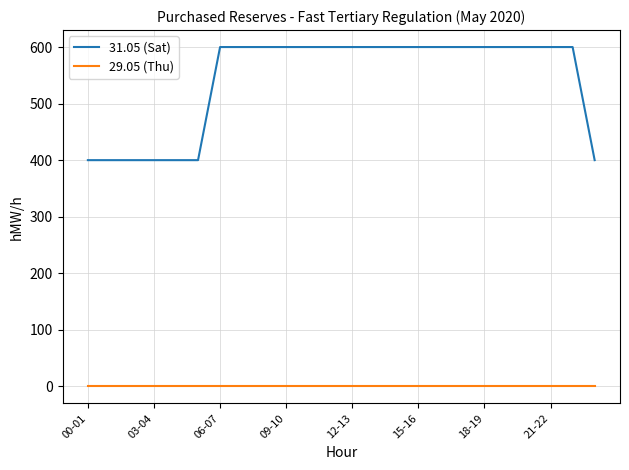

What is the greatest value displayed?

600